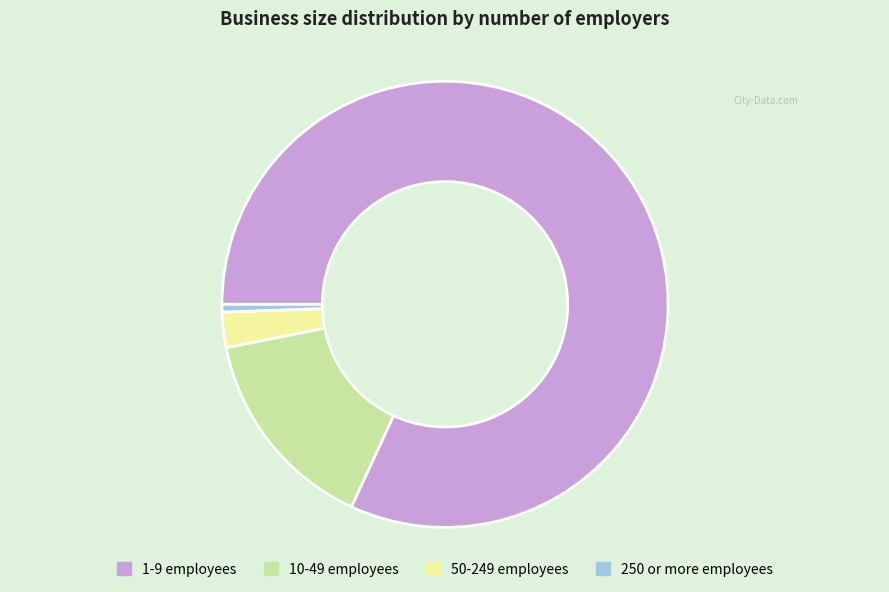

True or false: 50-249 employees accounts for 17% of the total.

False